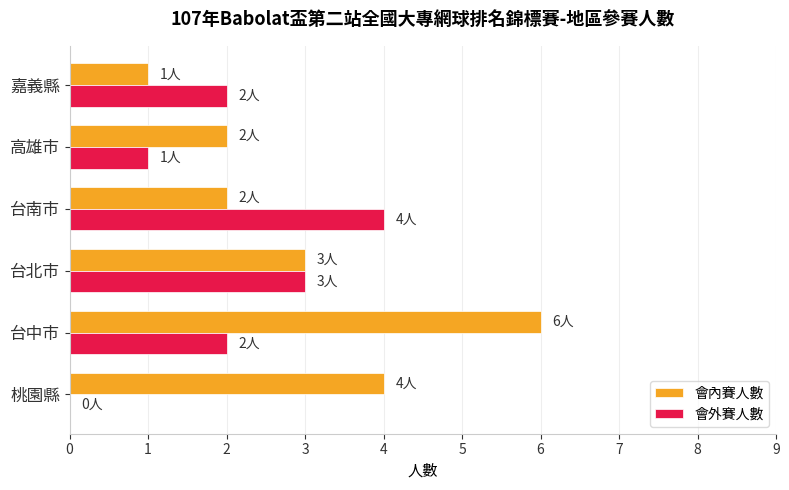

What is the sum of the 會外賽人數 values at 台中市 and 嘉義縣?

4